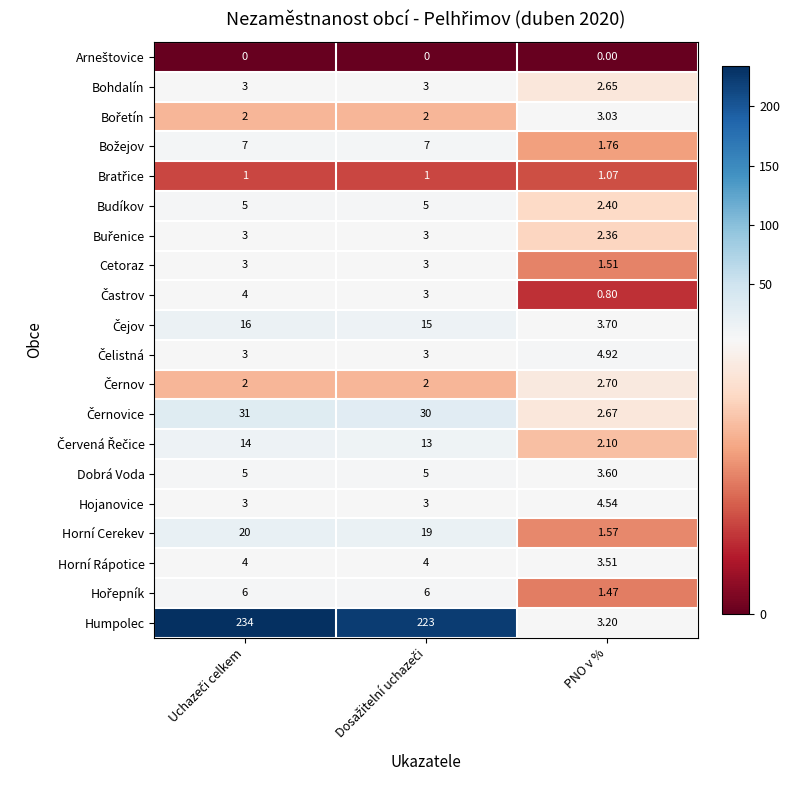

Which series has the largest total across all categories?

Humpolec